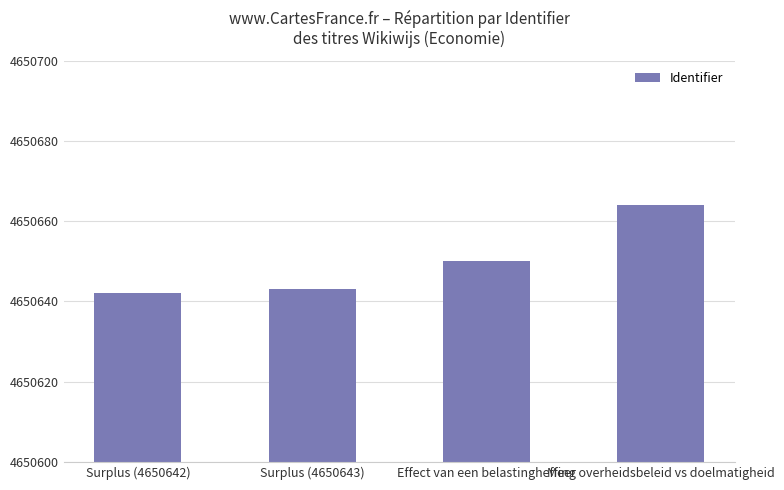

At which label is the value closest to 4650653?

Effect van een belastingheffing